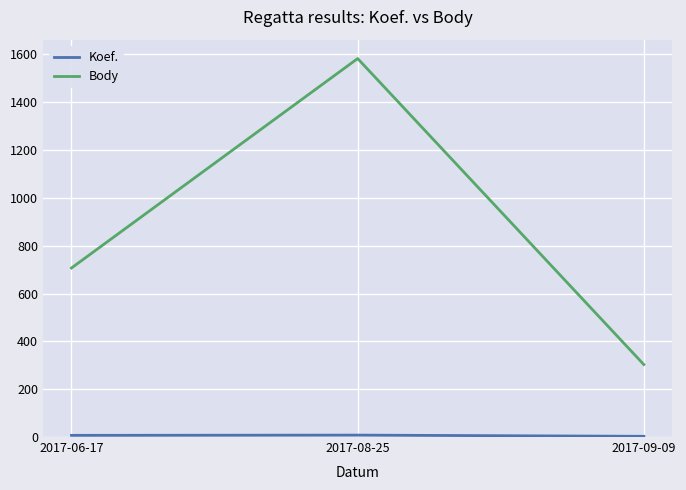

At which label does Body reach its minimum?

2017-09-09